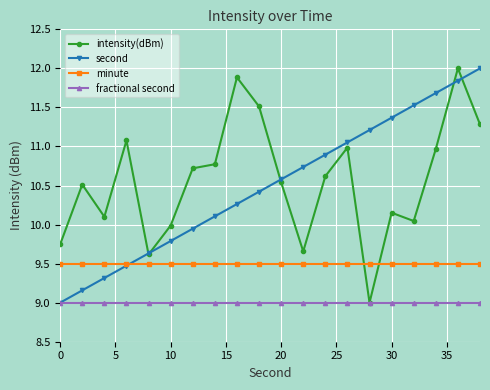

True or false: intensity(dBm) has more than 1 interior local peaks.

True